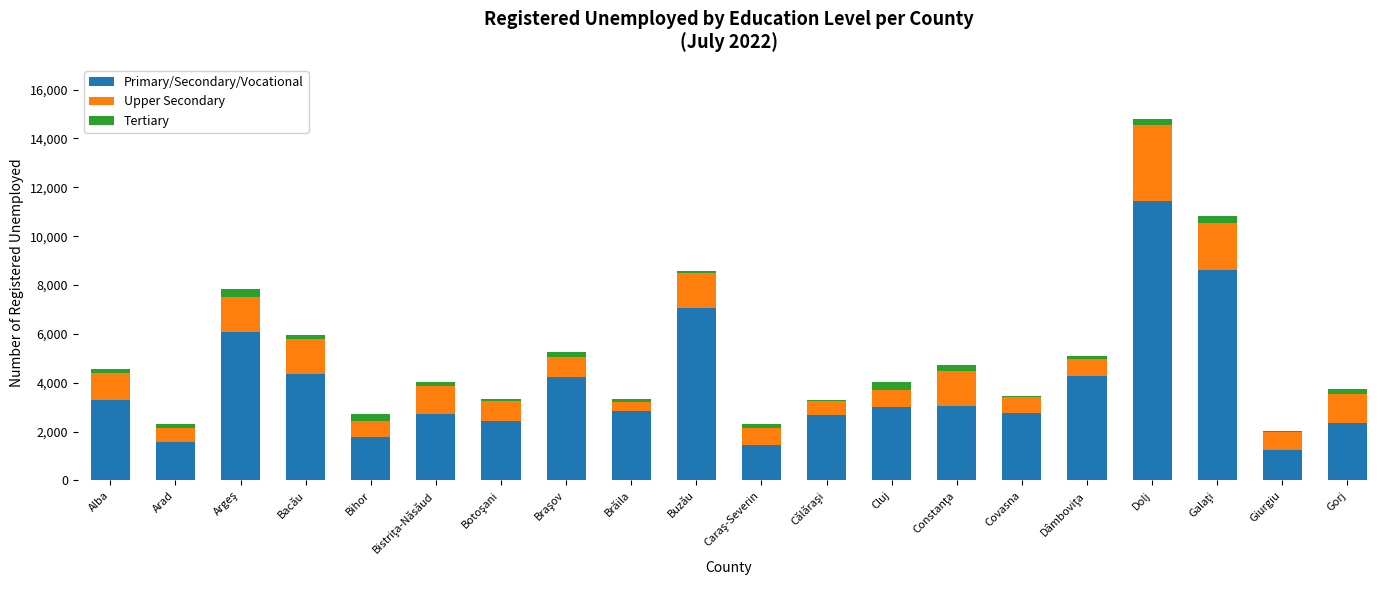

At which category is the sum across all series the highest?

Dolj